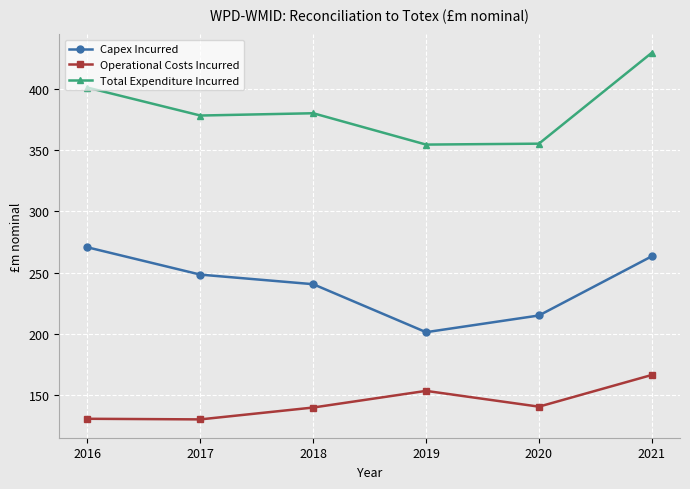

What is the value of the Operational Costs Incurred point at the 6th from the left?

166.3